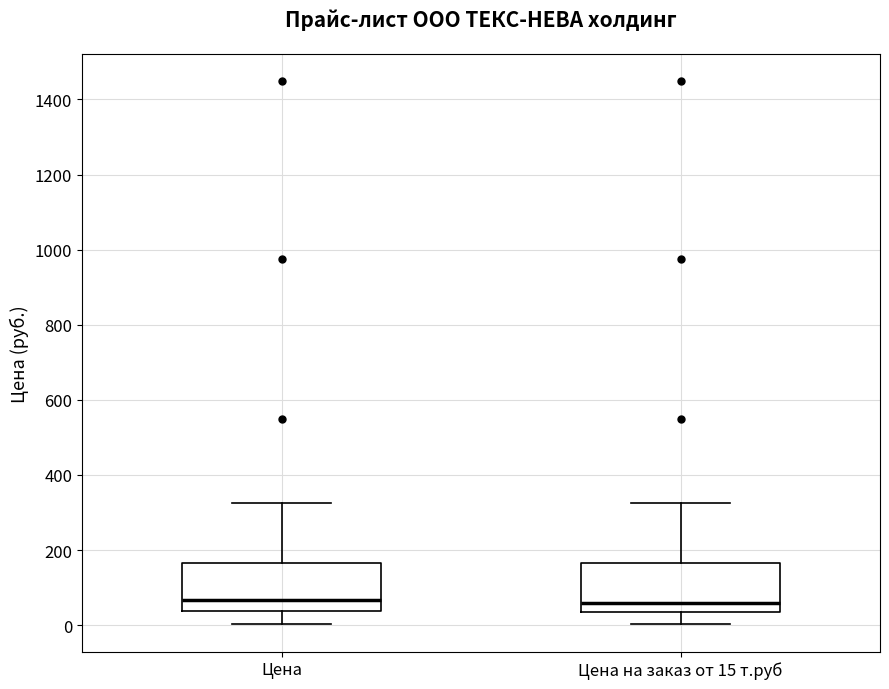

Where does the median line of the box for Цена sit on the y-axis? The values are not printed on the chart, so give them approximately, as read against the axis.

60